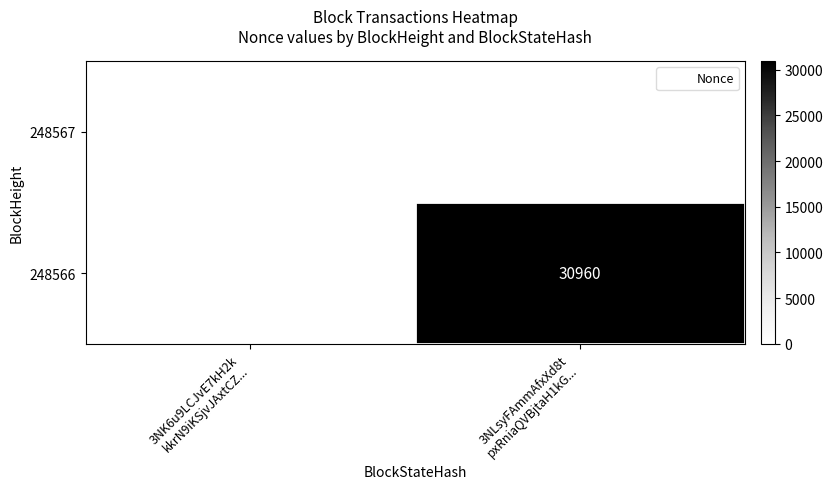

Is it true that 248566 equals 0 at 3NK6u9LCJvE7kH2k kkrN9iKSjvJAxtCZ...?

True